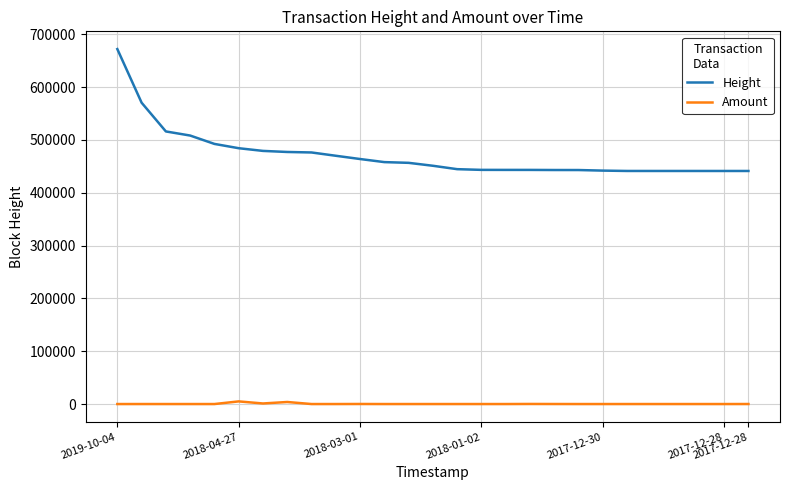

Which series has the largest total across all categories?

Height